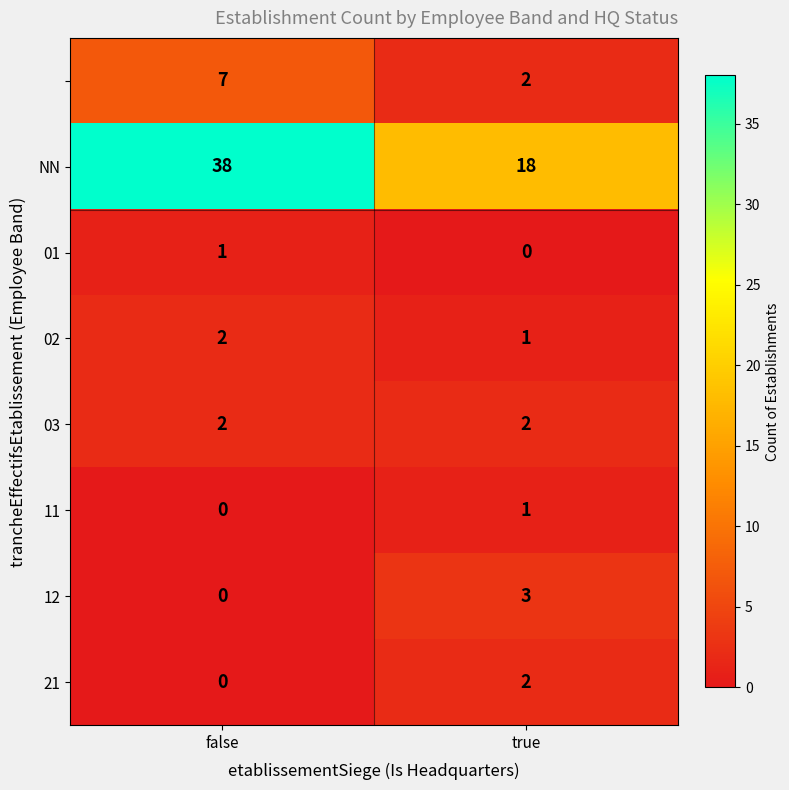

What is the difference between the highest and lowest values at true?

18